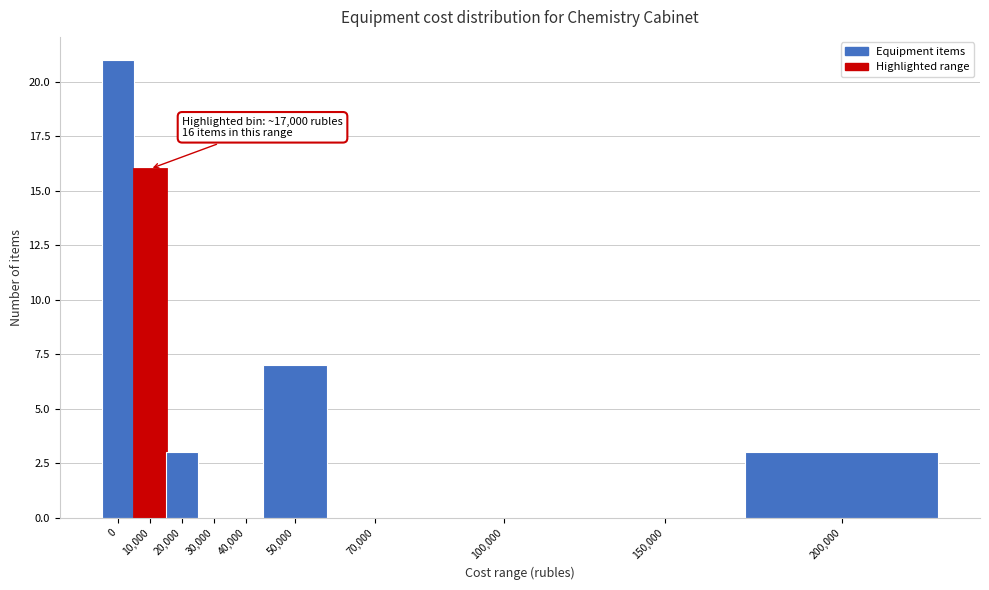

Reading left to right, list all the values displayed in this chart.

0=21	10,000=16	20,000=3	30,000=0	40,000=0	50,000=7	70,000=0	100,000=0	150,000=0	200,000=3